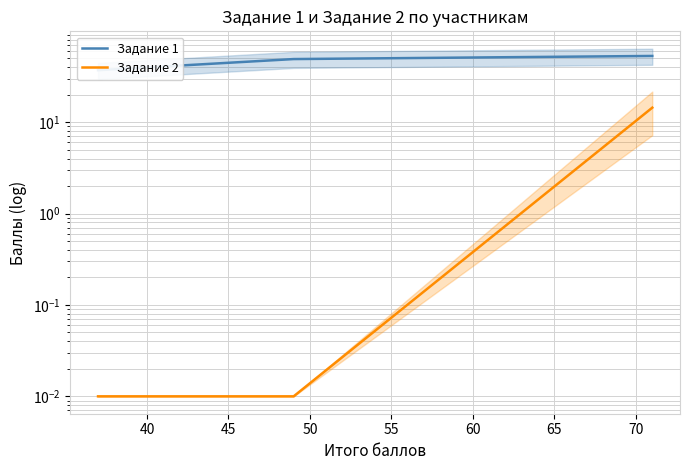

Does the chart have visible grid lines?

Yes